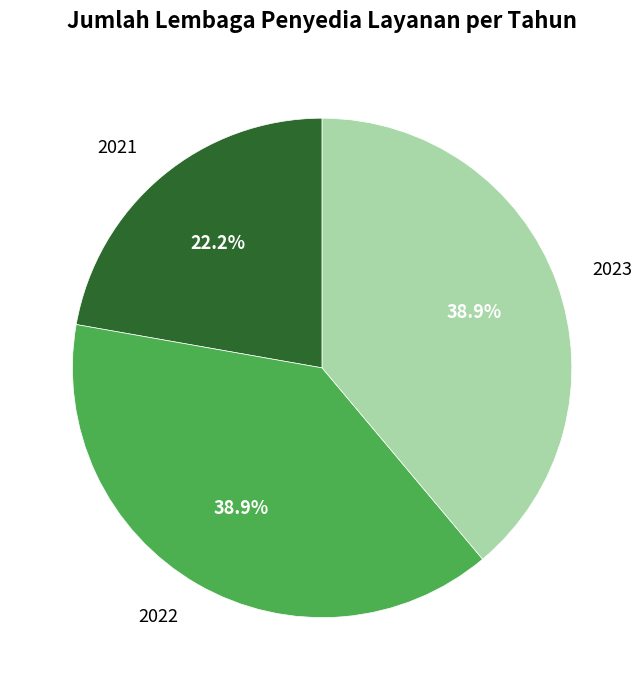

What portion of the pie excludes 2022?

61.1%